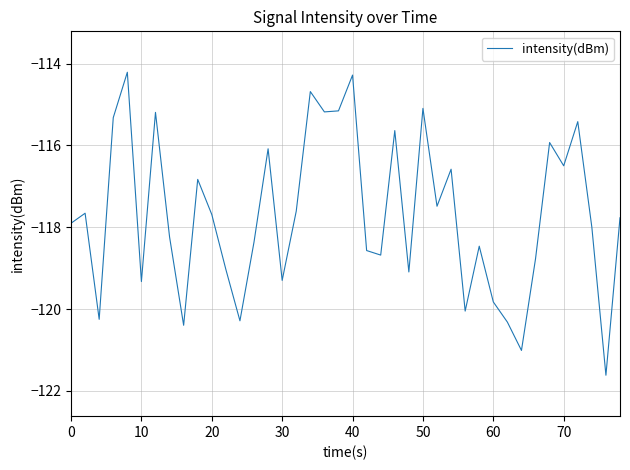

What is the greatest value displayed?

-114.2